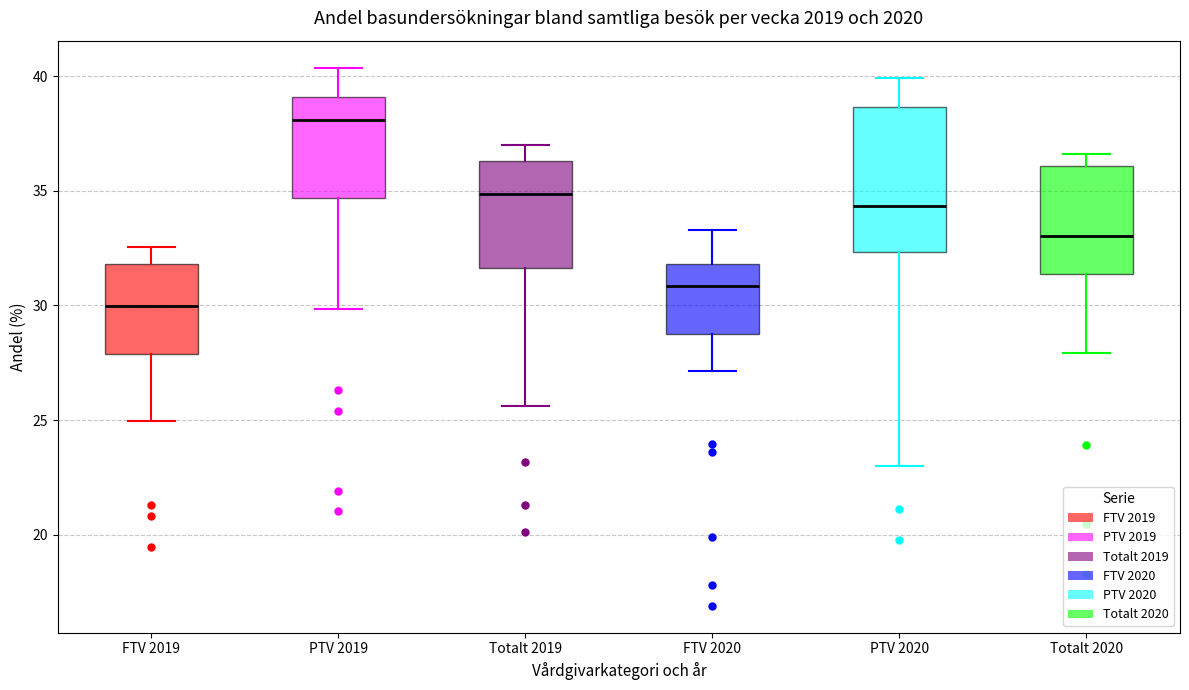

Reading left to right, transcribe this box plot: for each box, give where its median line is, the range the box spans, and where its two whiskers end, as read against the y-axis. The values are not printed on the chart, so give them approximately, as read against the axis.

FTV 2019: median 30.0, box 28.0 to 32.0, whiskers 25.0 to 32.5
PTV 2019: median 38.0, box 34.5 to 39.0, whiskers 30.0 to 40.5
Totalt 2019: median 35.0, box 31.5 to 36.5, whiskers 25.5 to 37.0
FTV 2020: median 31.0, box 29.0 to 32.0, whiskers 27.0 to 33.5
PTV 2020: median 34.5, box 32.5 to 38.5, whiskers 23.0 to 40.0
Totalt 2020: median 33.0, box 31.5 to 36.0, whiskers 28.0 to 36.5